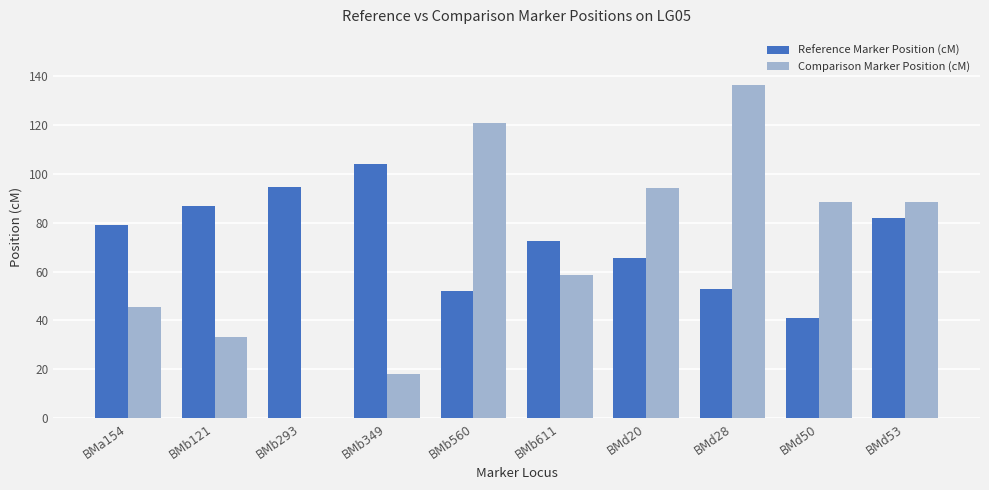

Read the Comparison Marker Position (cM) value at BMd28.

136.3